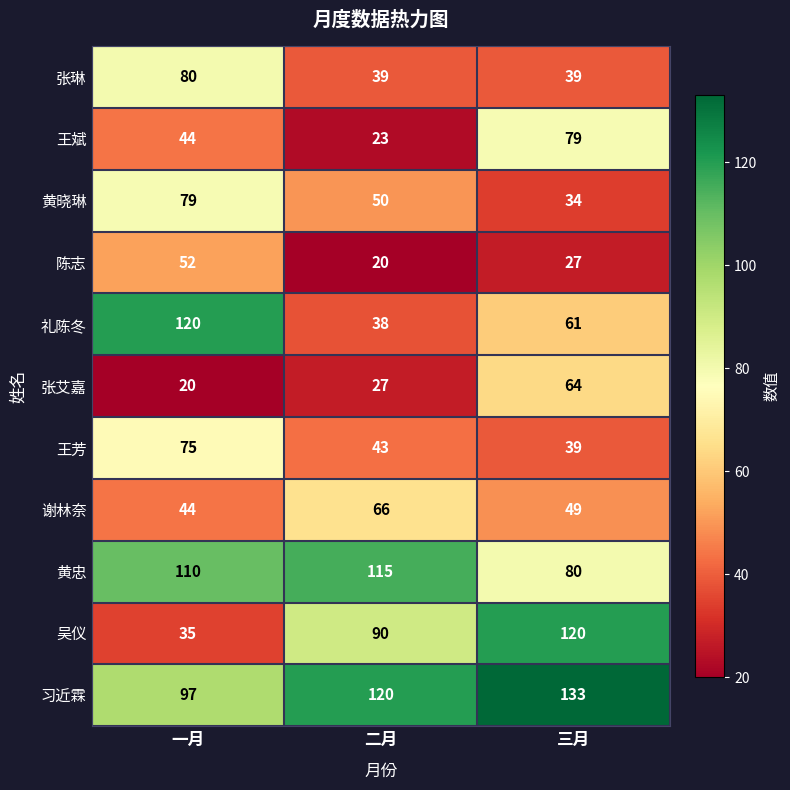

Which series has the widest spread of values?

吴仪